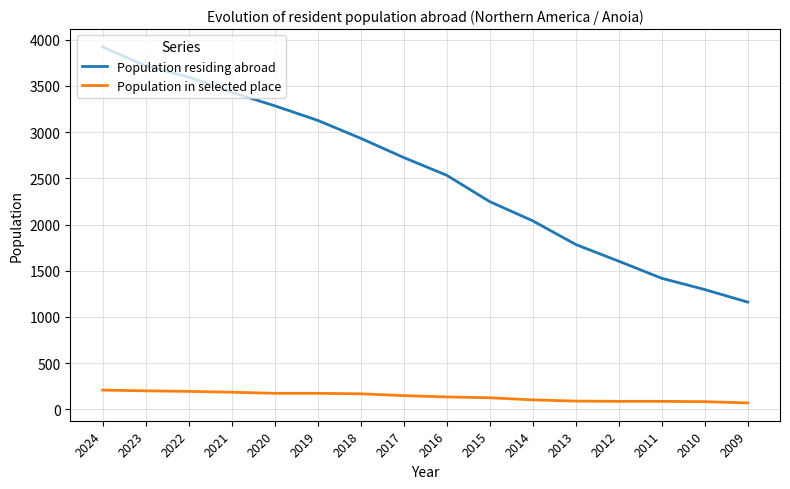

Rank the series by their average value, from highest to lowest.

Population residing abroad, Population in selected place